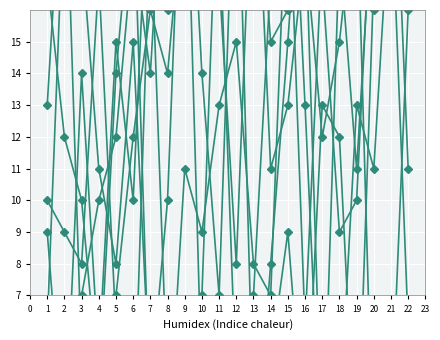

How many intersections are there between col_4 and col_9?

9